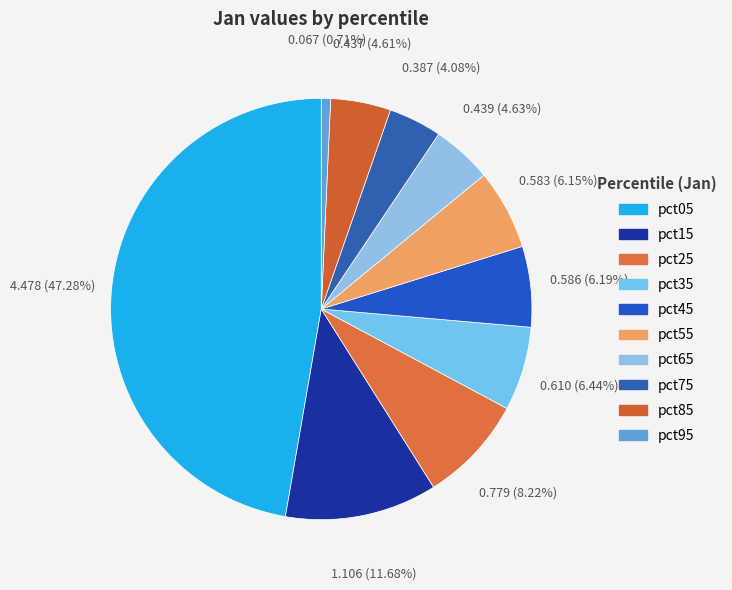

What is the change in value from pct65 to pct75?

-0.1